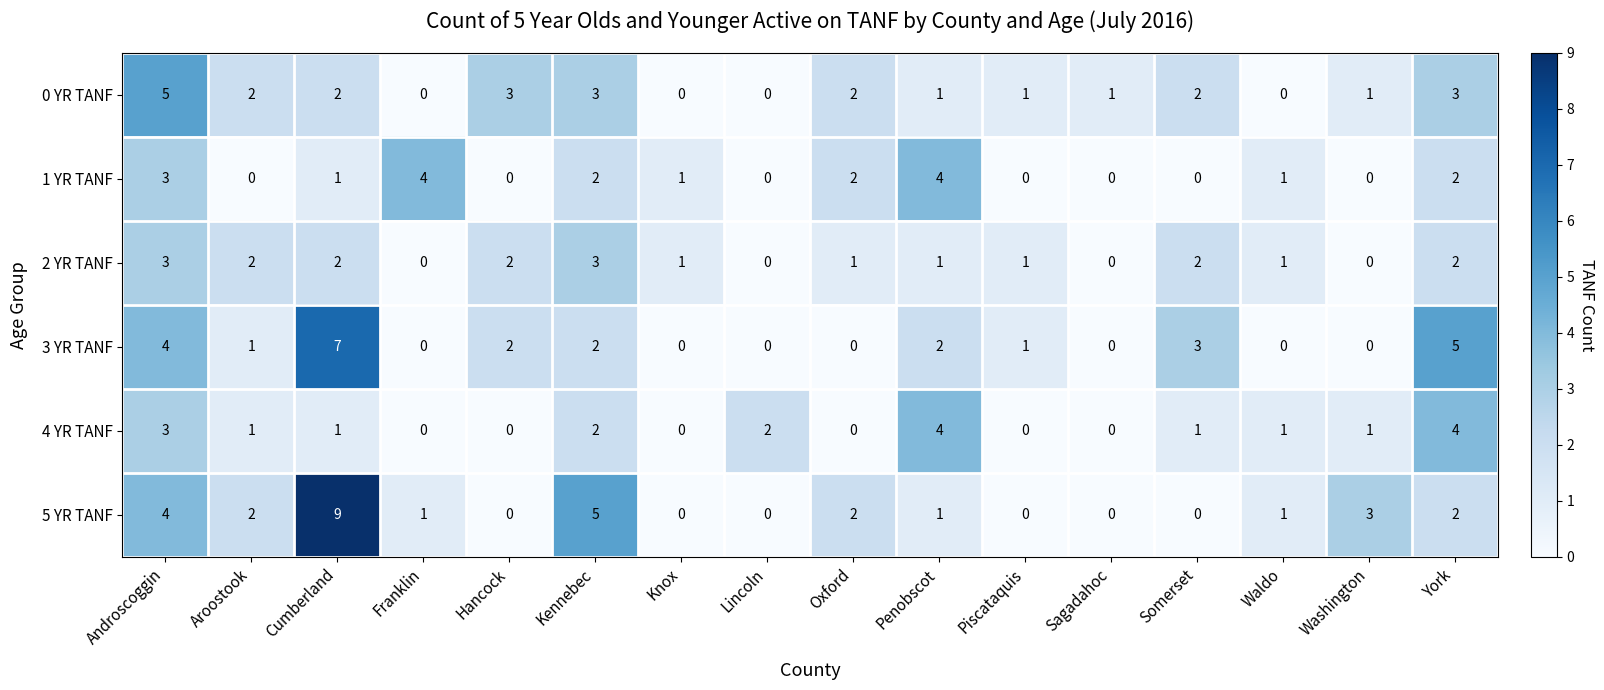

What is the total value across all series at Piscataquis?

3